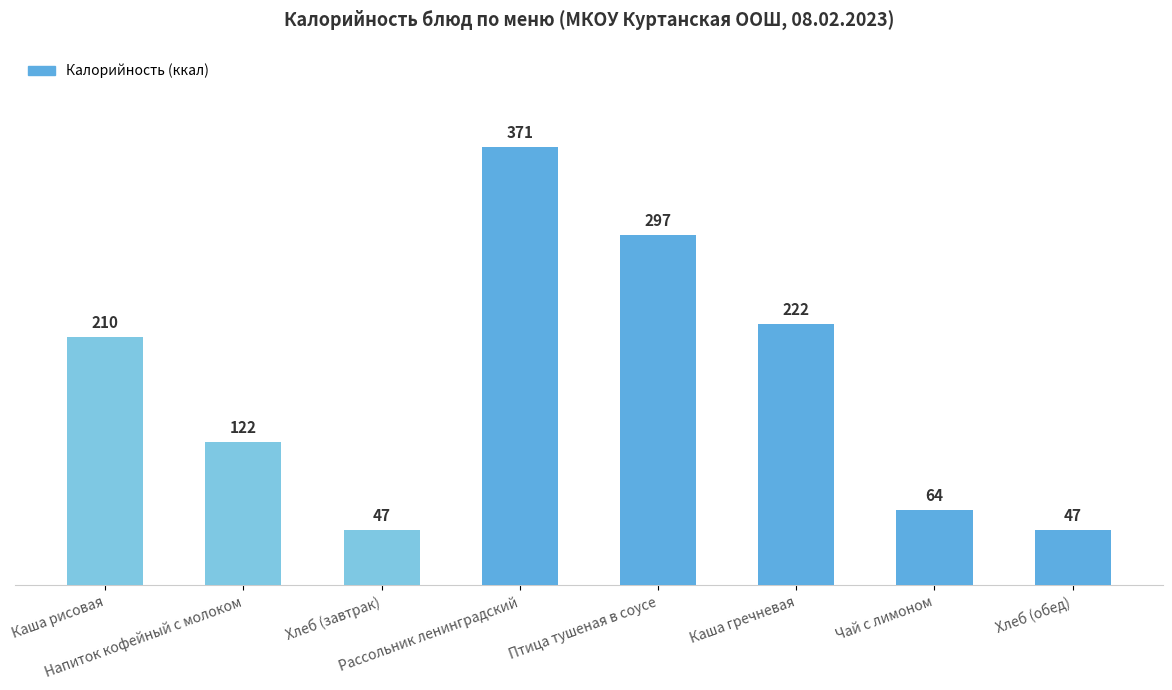

What is the average value?

172.5